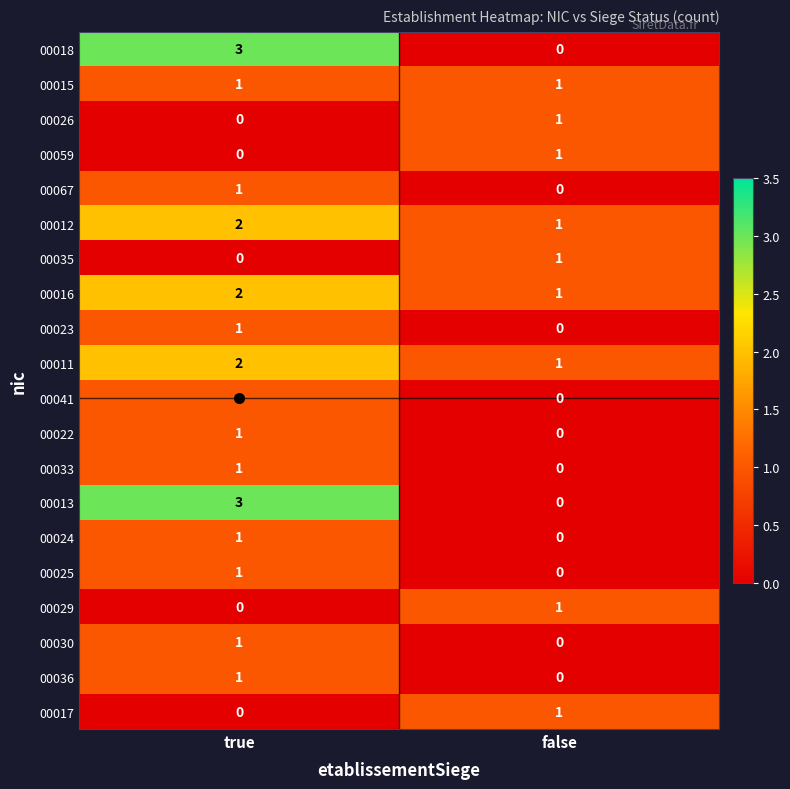

At which label does 00059 reach its peak?

false